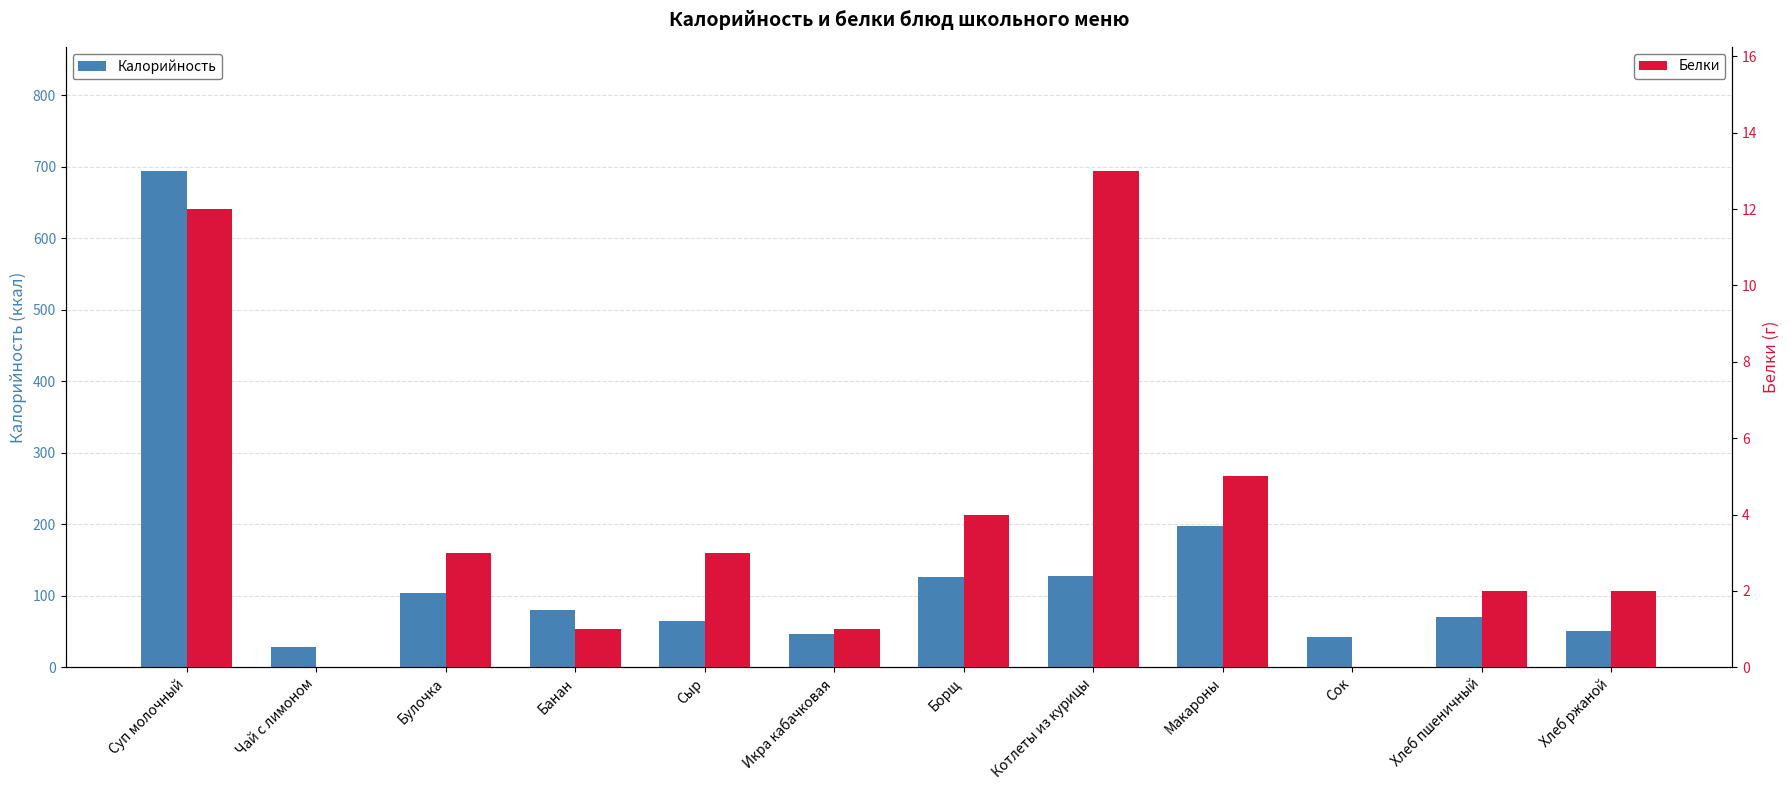

Rank the series at Булочка from lowest to highest value.

Белки, Калорийность